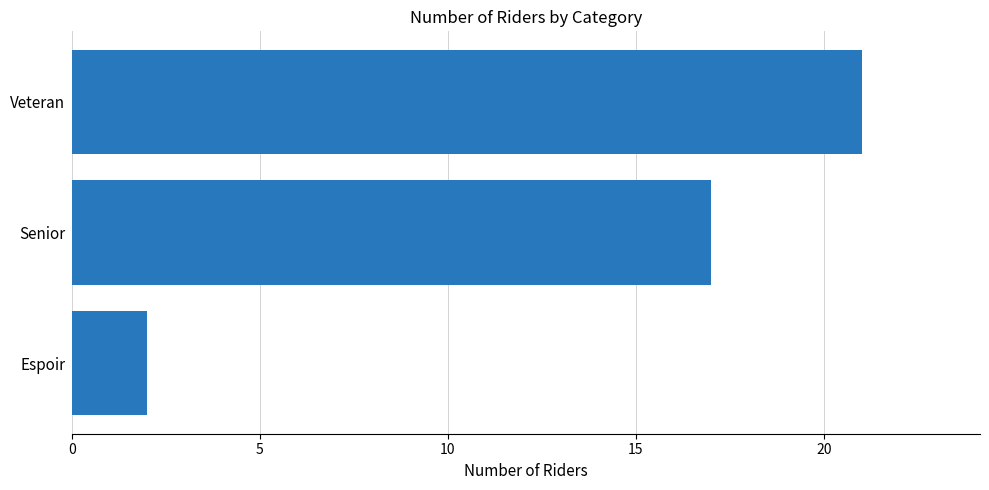

Reading top to bottom, transcribe all the data shown in this chart.

Veteran=21	Senior=17	Espoir=2